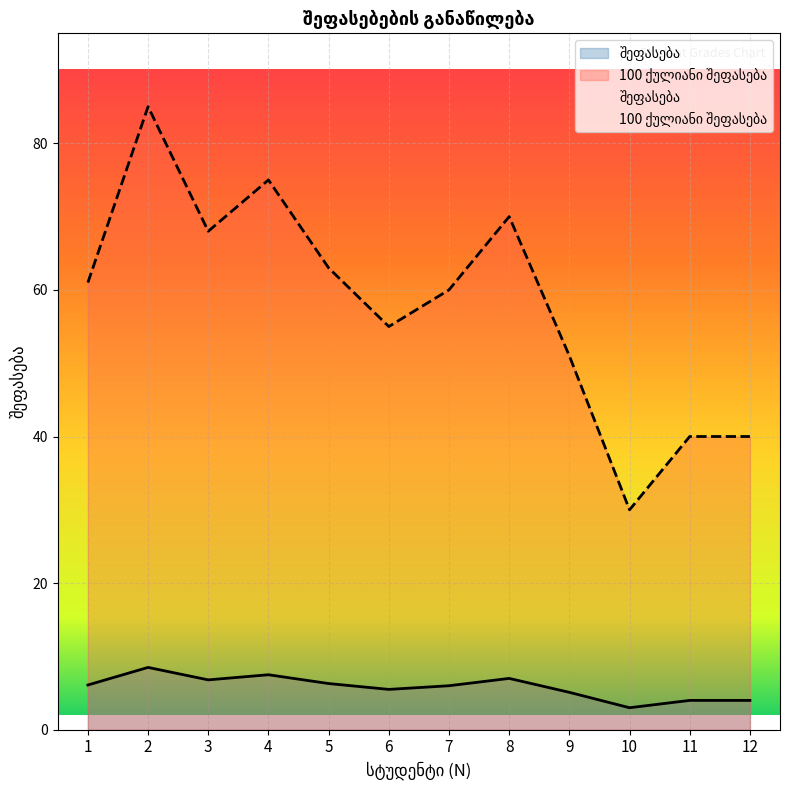

Which series changed the most between 5 and 11?

100 ქულიანი შეფასება